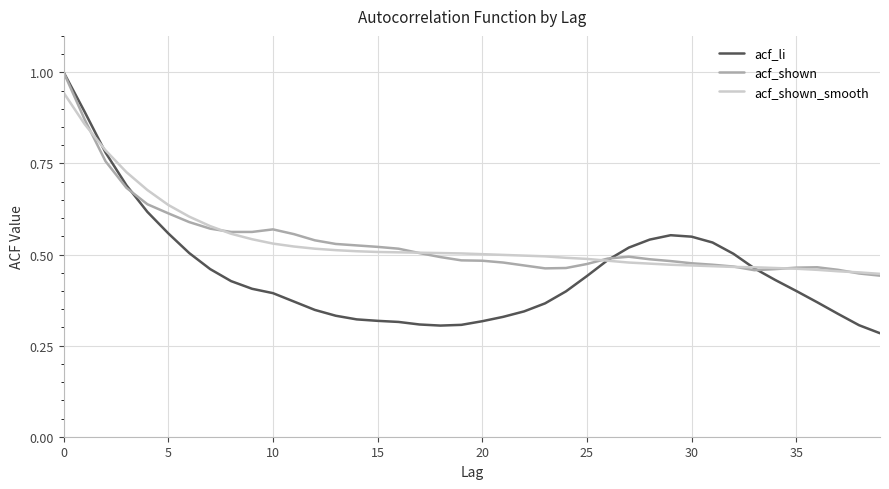

Which series has the widest spread of values?

acf_li